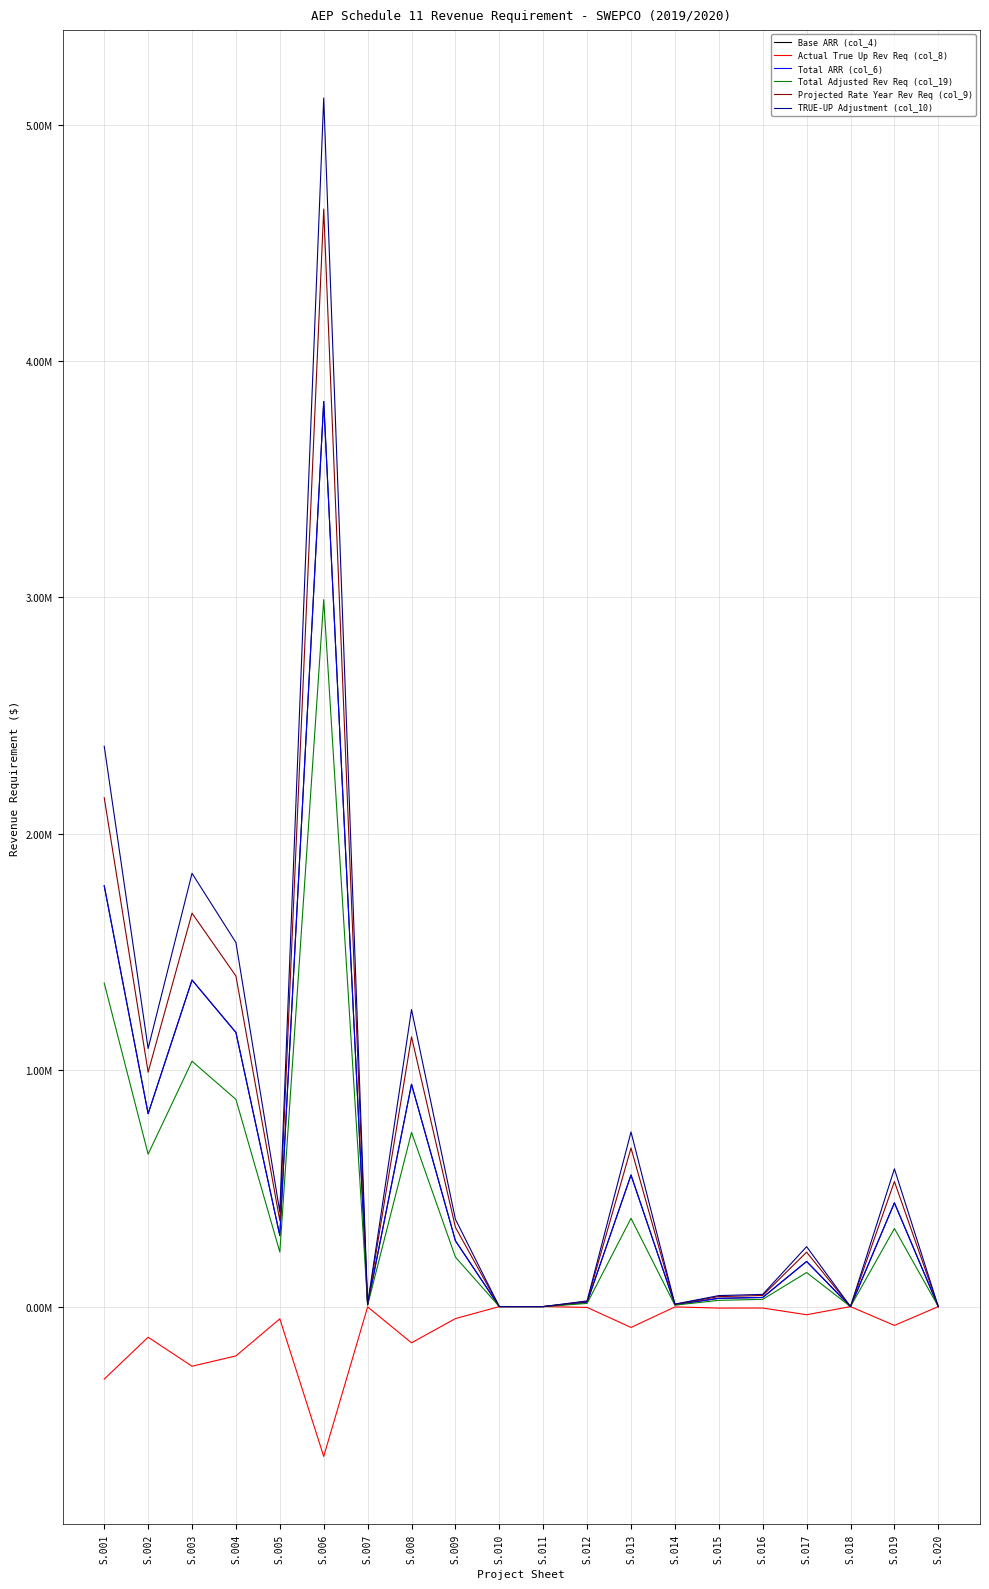

The Total ARR (col_6) series shows 556615.9 at S.013. True or false?

True